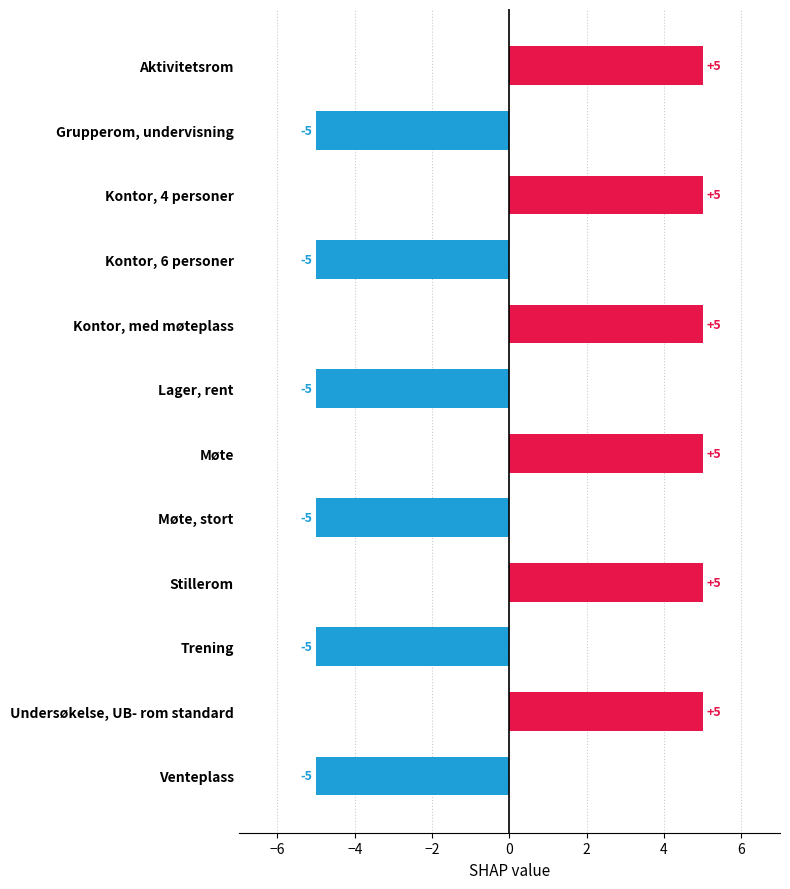

What is the label of the 12th bar from the top?

Venteplass